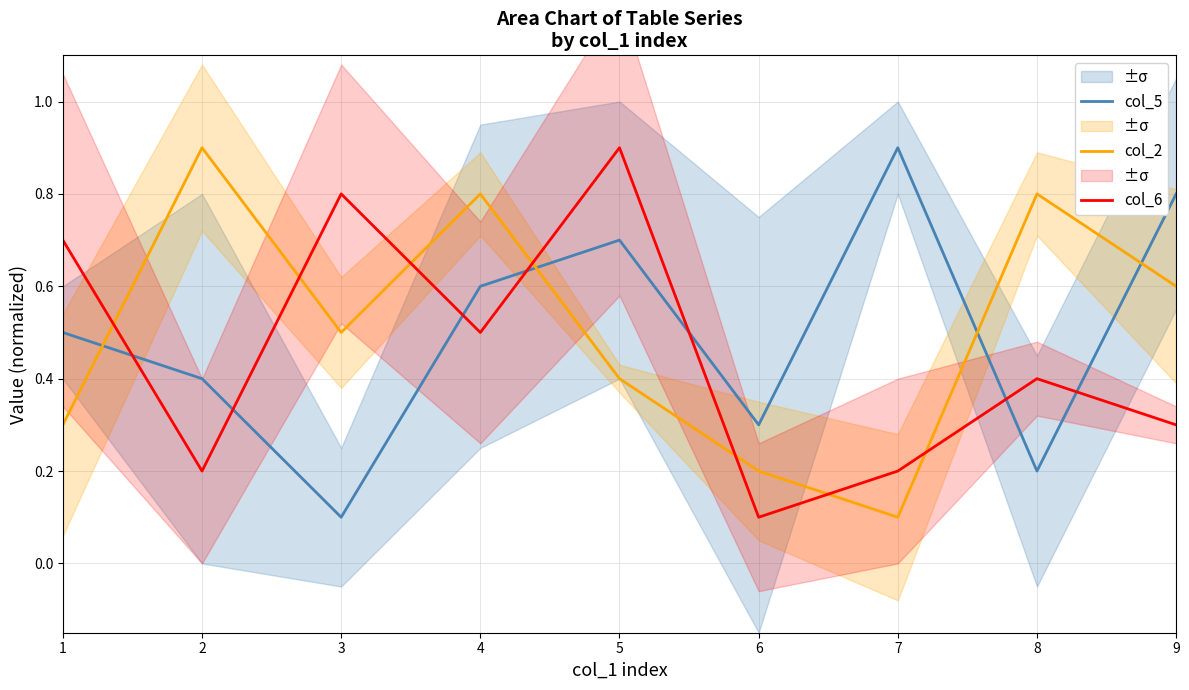

True or false: col_6 has more than 2 interior local peaks.

True